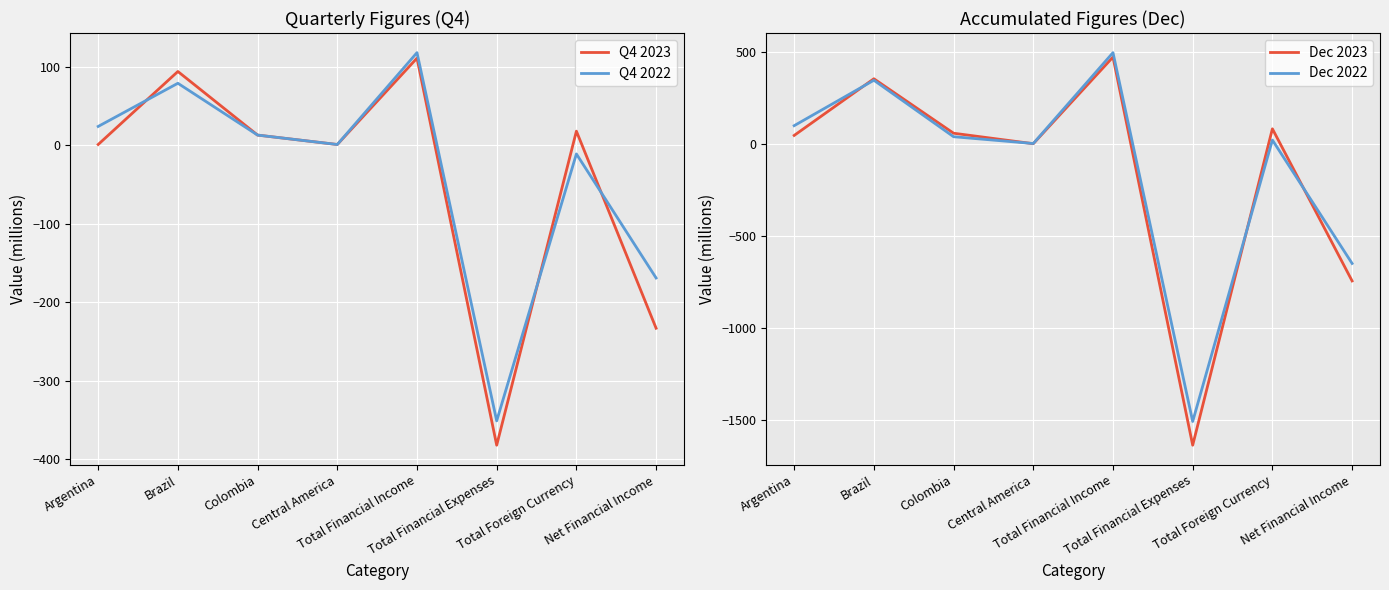

Which series changed the most between Argentina and Total Financial Expenses?

Dec 2023